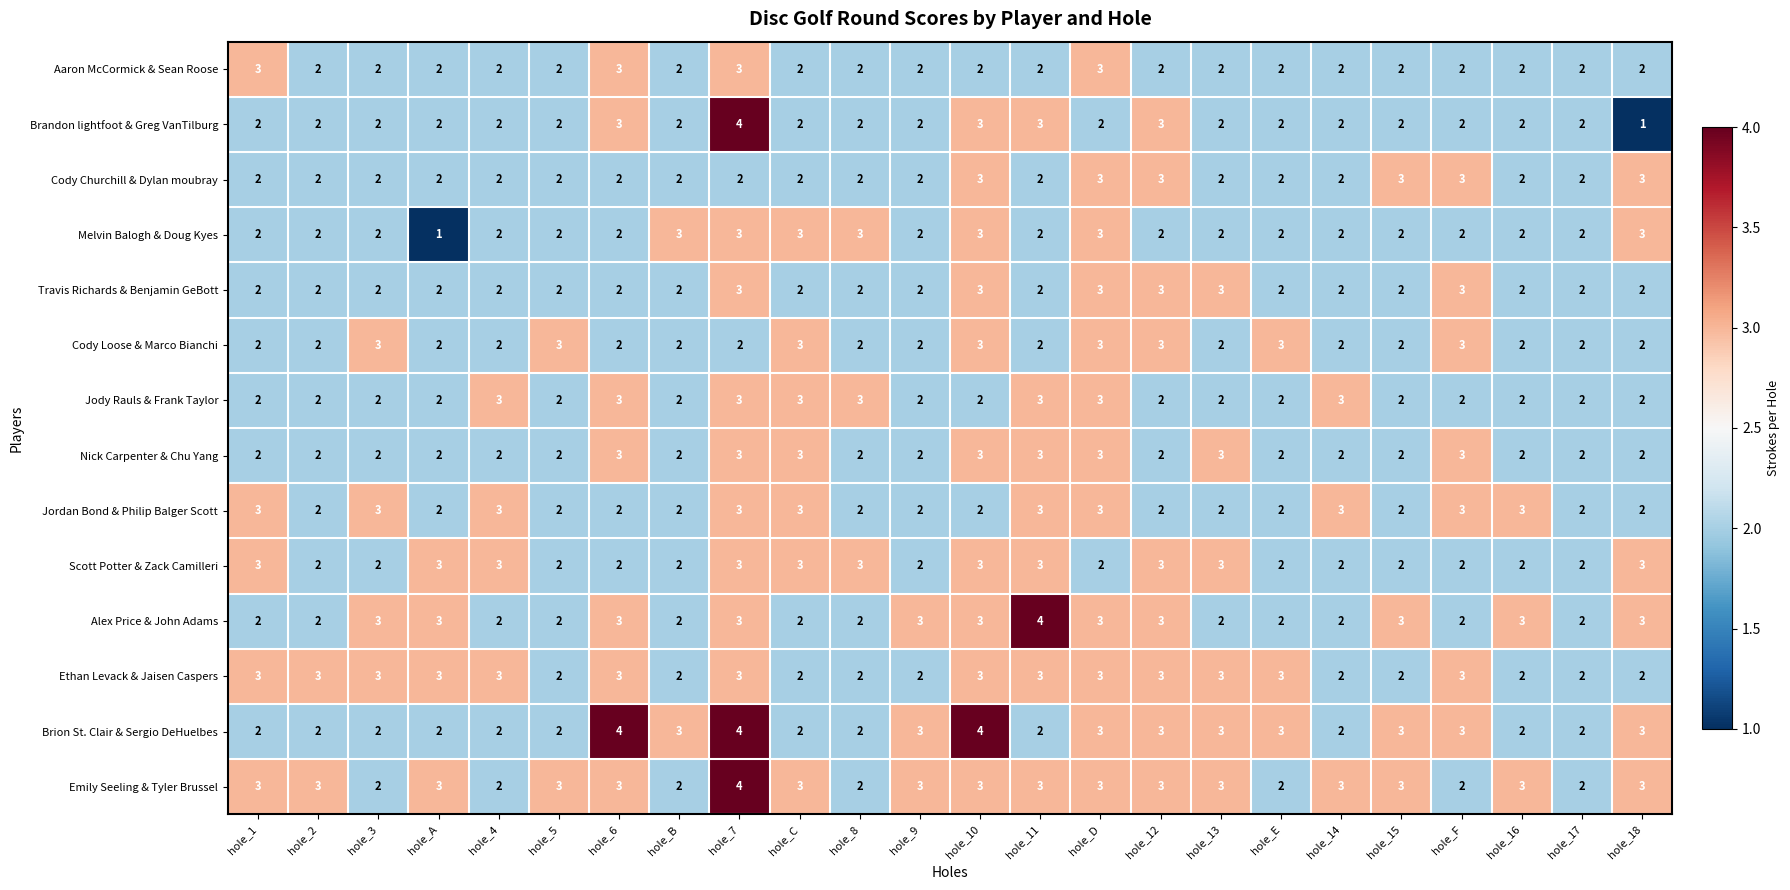

What is the spread (max minus min) of values at hole_C?

1